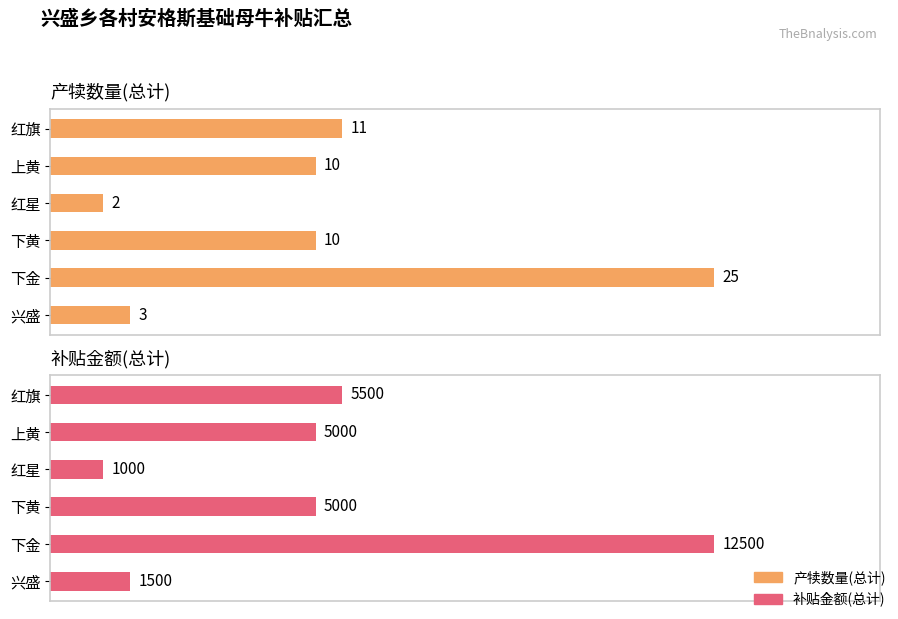

True or false: 补贴金额(总计) has a value of 1355 at 上黄.

False